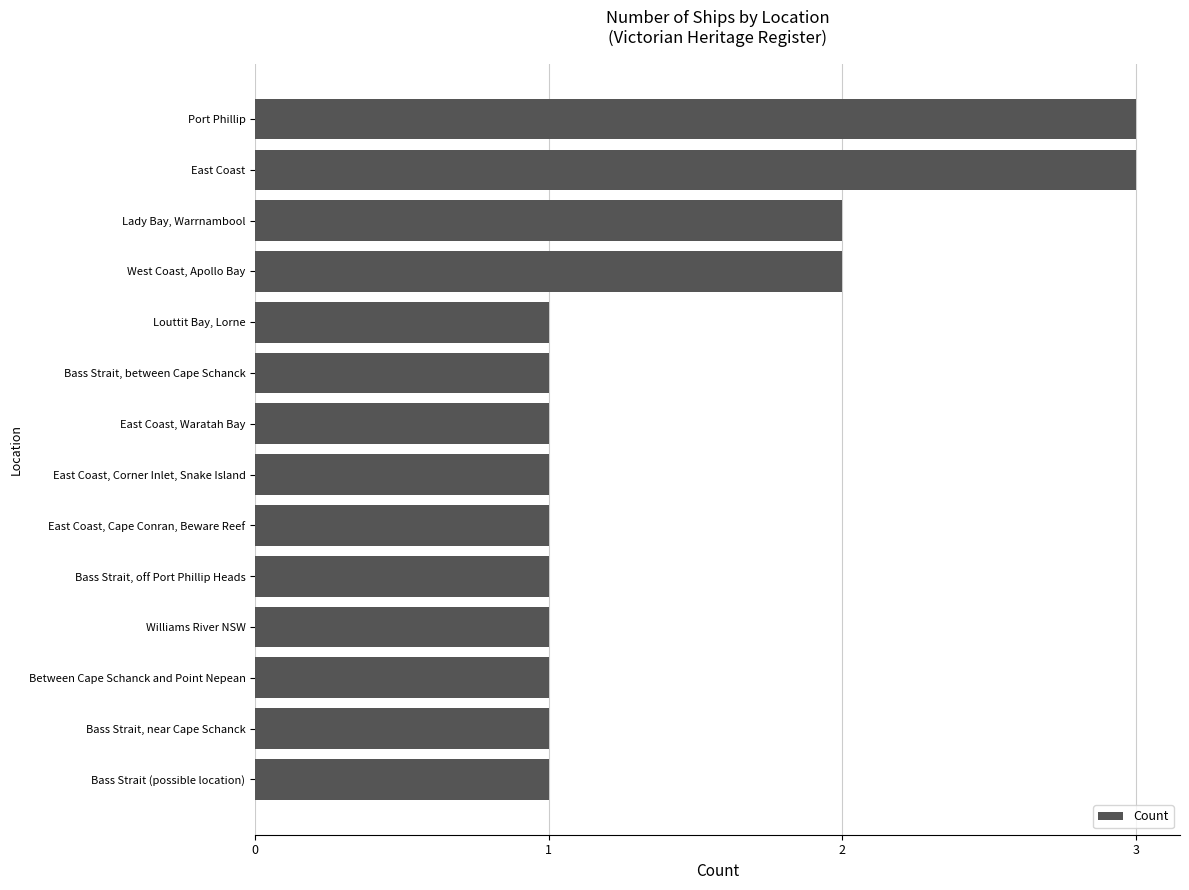

What is the difference between the maximum and minimum values?

2